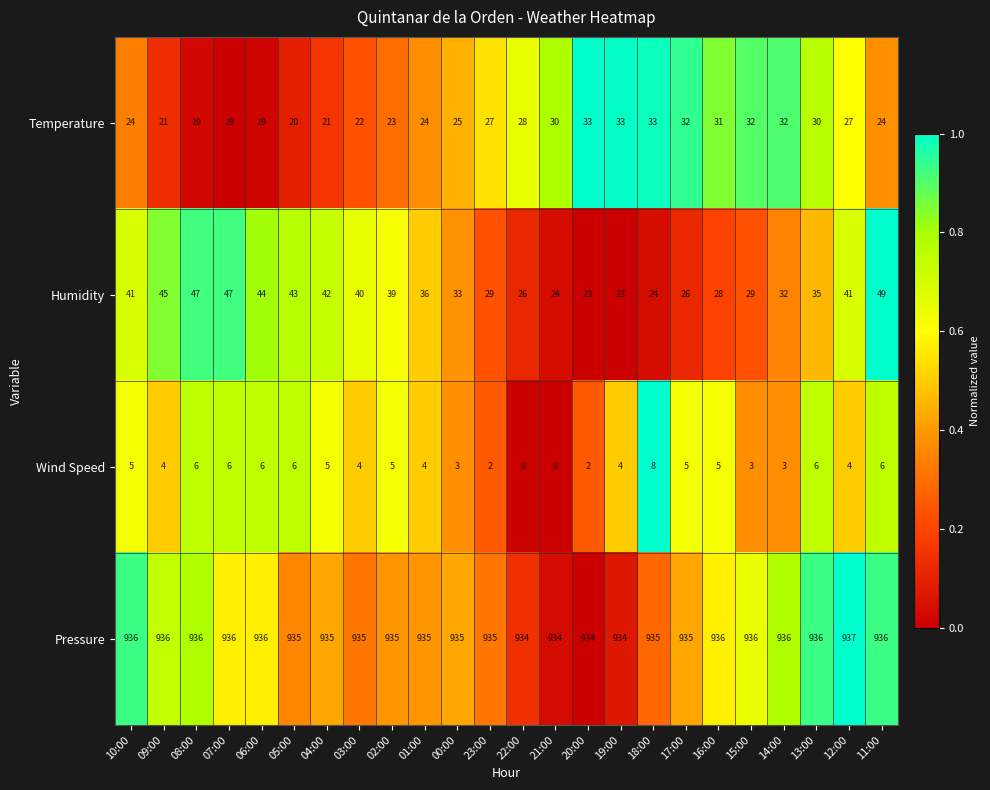

What is the average value of the Temperature series?

26